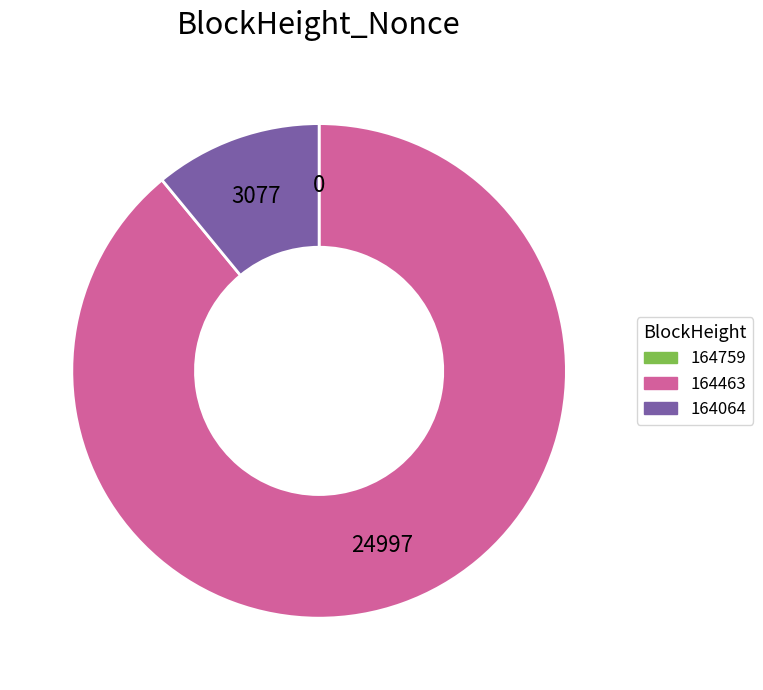

Which slice is the largest?

164463